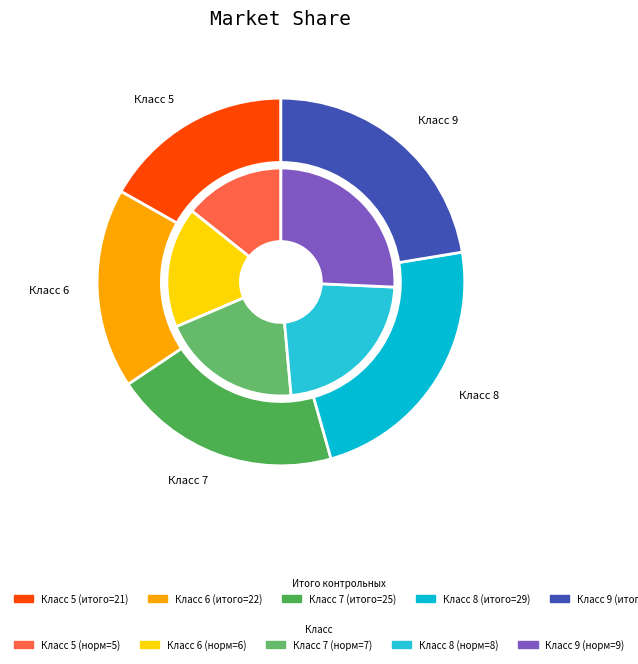

The 8 slice represents 34% of the pie. True or false?

False